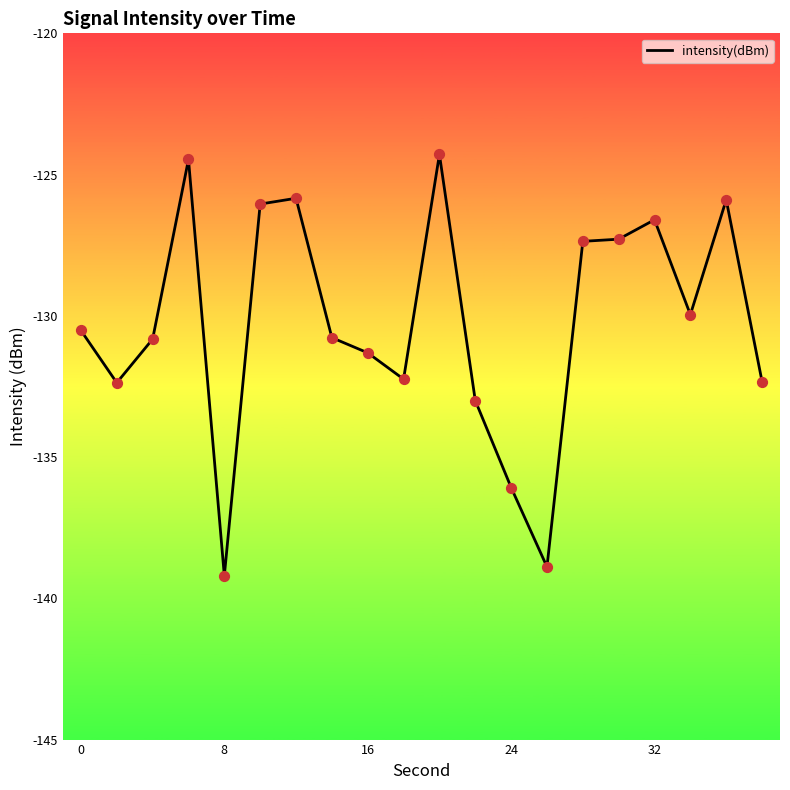

What is the minimum value shown in the chart?

-139.2